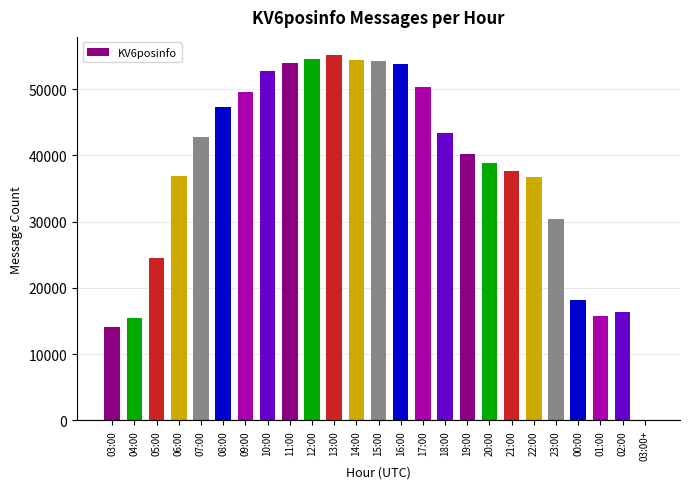

Does the chart contain stacked bars?

No